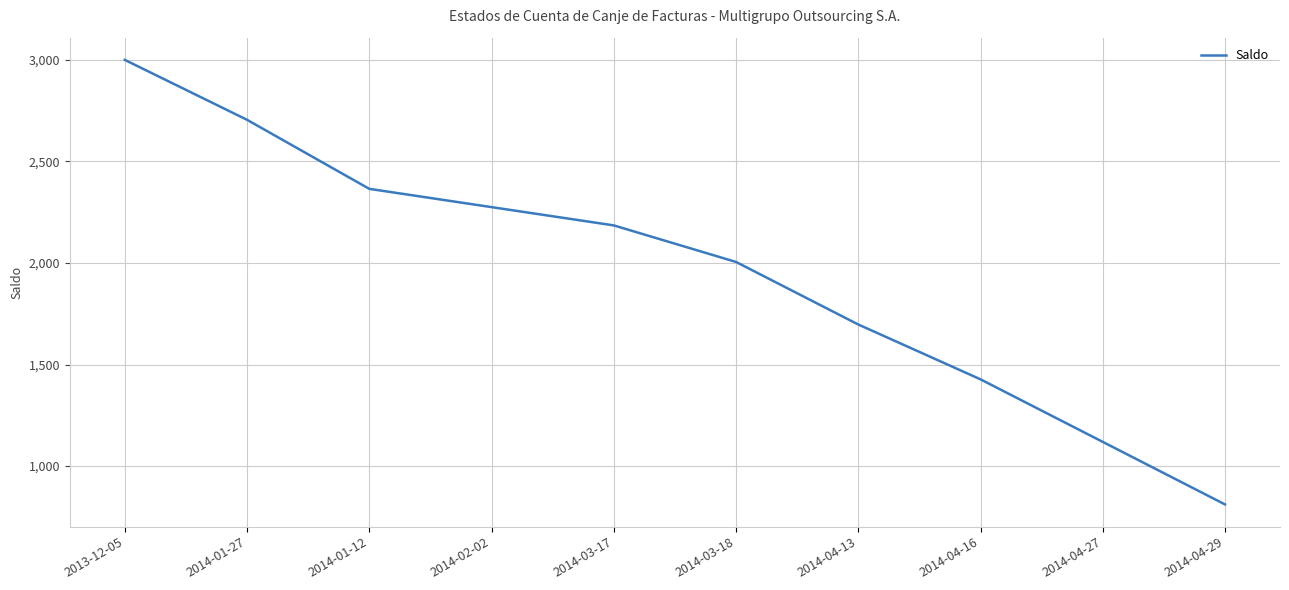

Rank the categories by value from lowest to highest.

2014-04-29, 2014-04-27, 2014-04-16, 2014-04-13, 2014-03-18, 2014-03-17, 2014-02-02, 2014-01-12, 2014-01-27, 2013-12-05